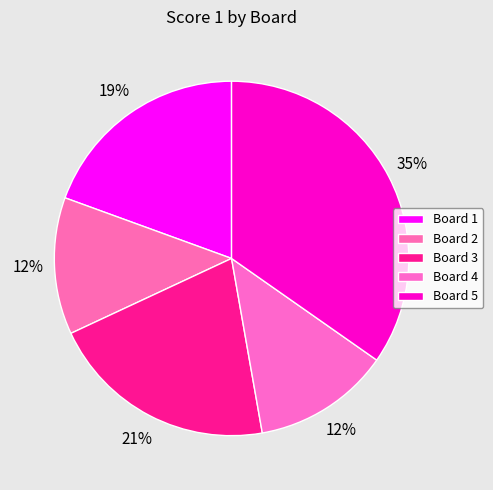

Rank the categories by value from highest to lowest.

Board 5, Board 3, Board 1, Board 2, Board 4